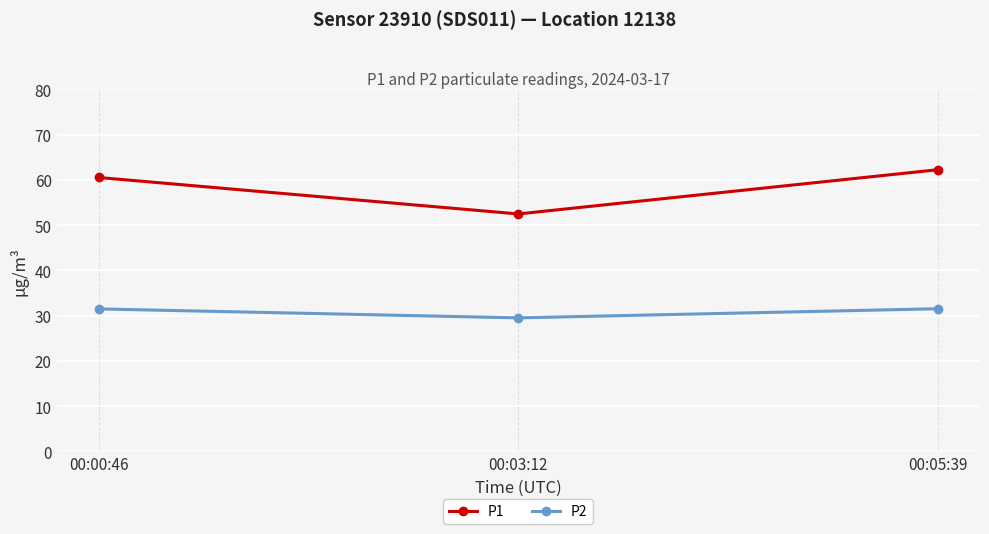

What is the value of the P2 point at the 1st from the left?

31.5